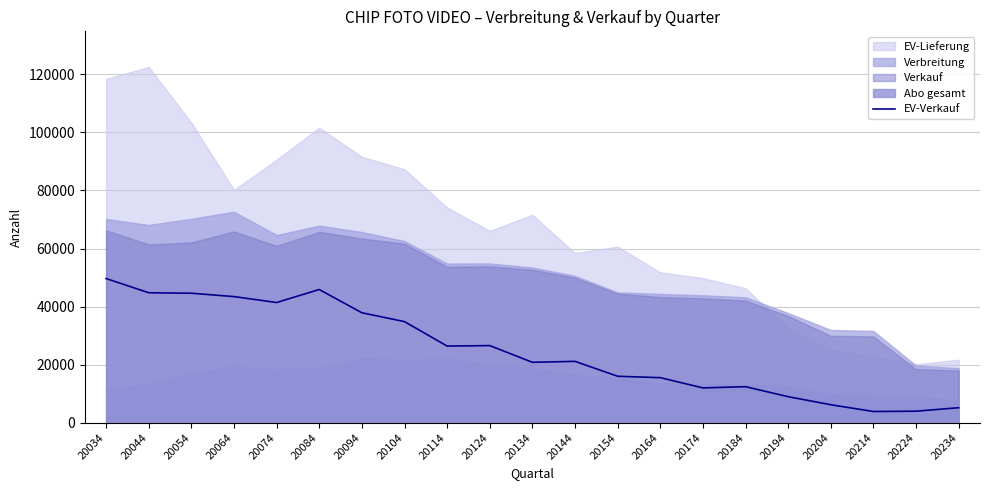

Does the chart display data point markers on the line(s)?

No